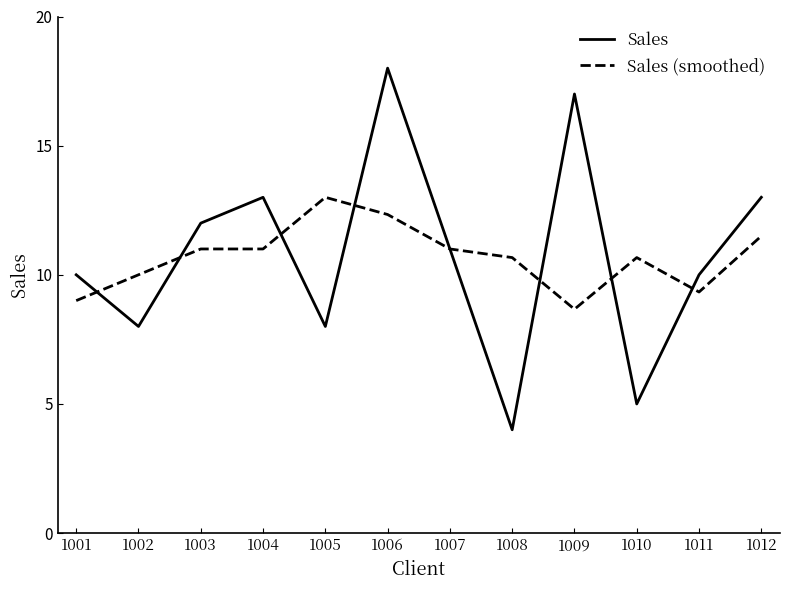

Between which two adjacent categories do Sales and Sales (smoothed) first intersect?

1001 and 1002